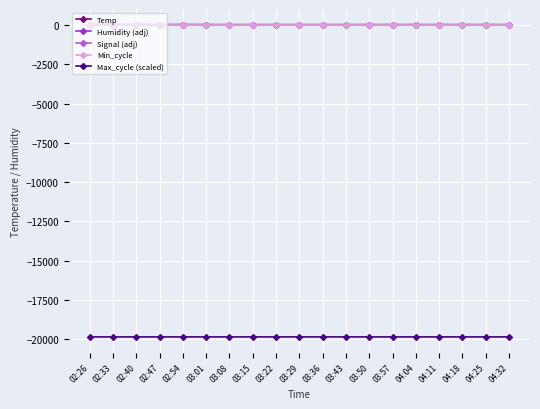

Which series has the largest range (max minus min)?

Signal (adj)